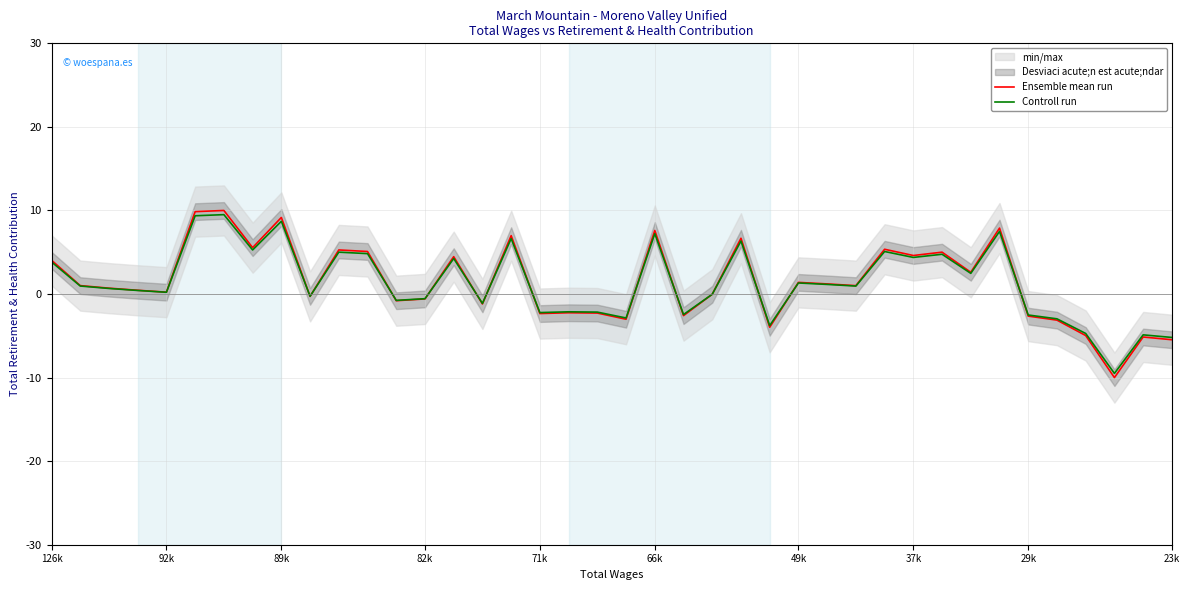

Which series ends up on top after the final intersection of Controll run and Ensemble mean run?

Controll run